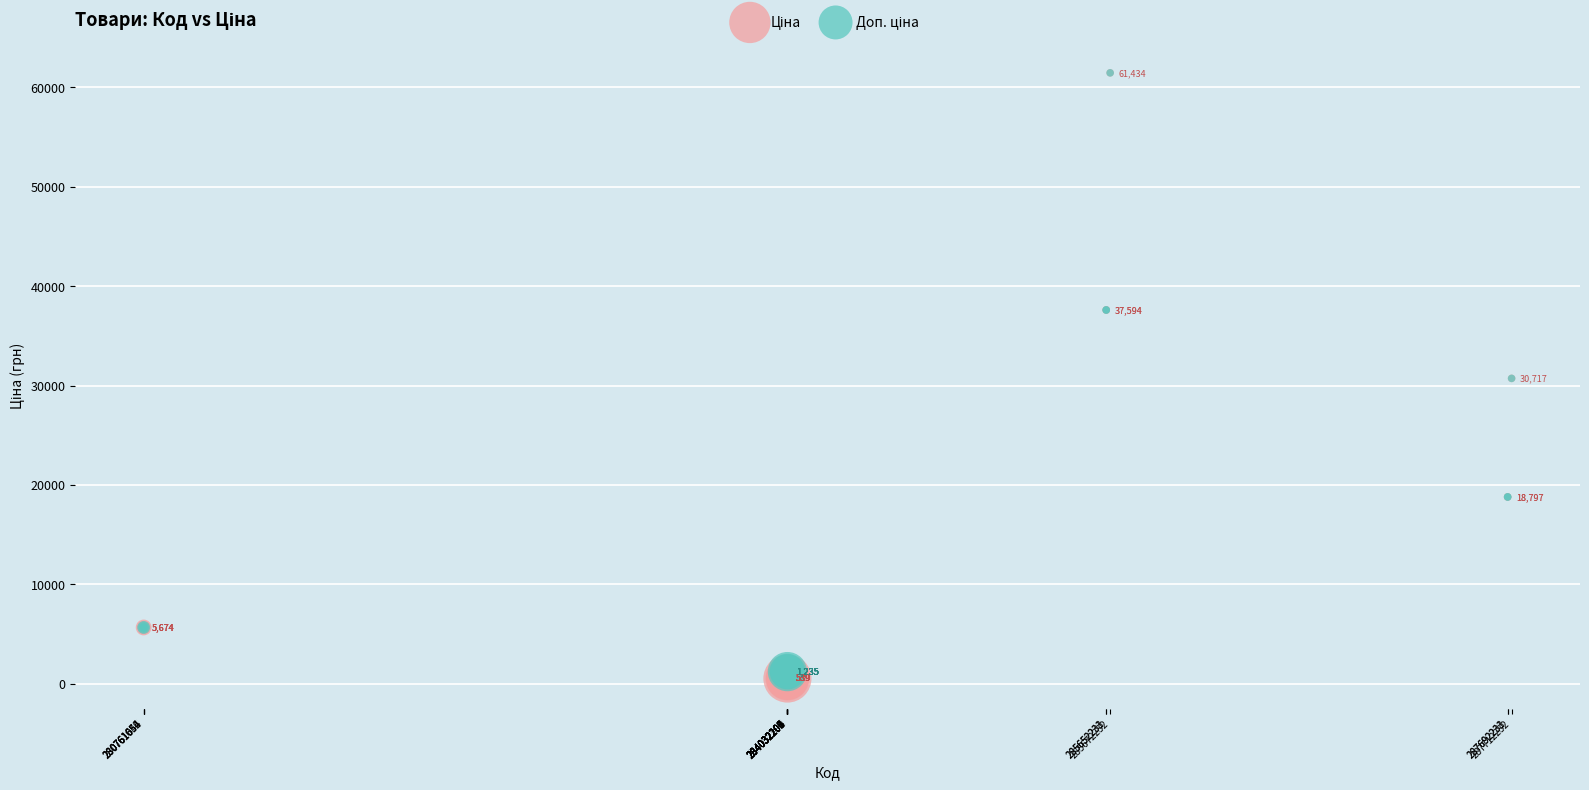

Across all series, what Y value is closest to 30986?

30717.1